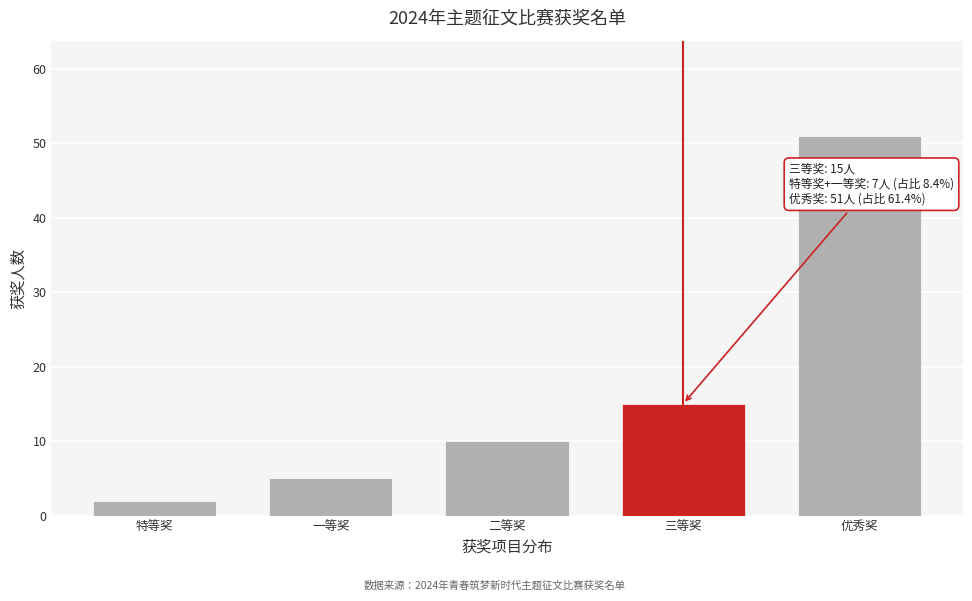

Reading right to left, list all the values displayed in this chart.

优秀奖=51	三等奖=15	二等奖=10	一等奖=5	特等奖=2